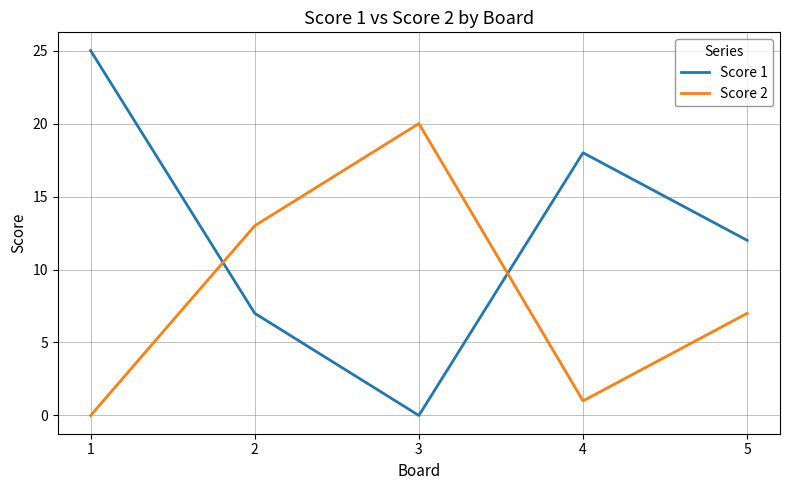

What is the average value of the Score 2 series?

8